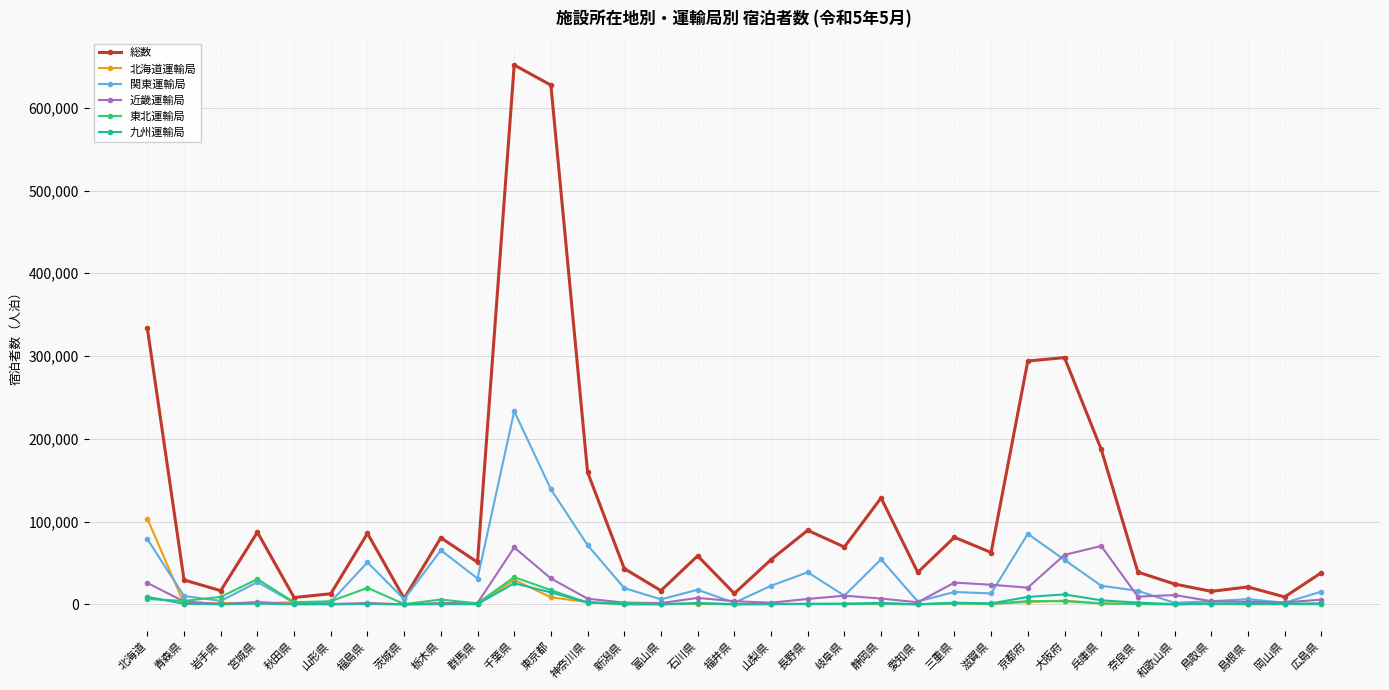

What is the minimum value for 東北運輸局?

65